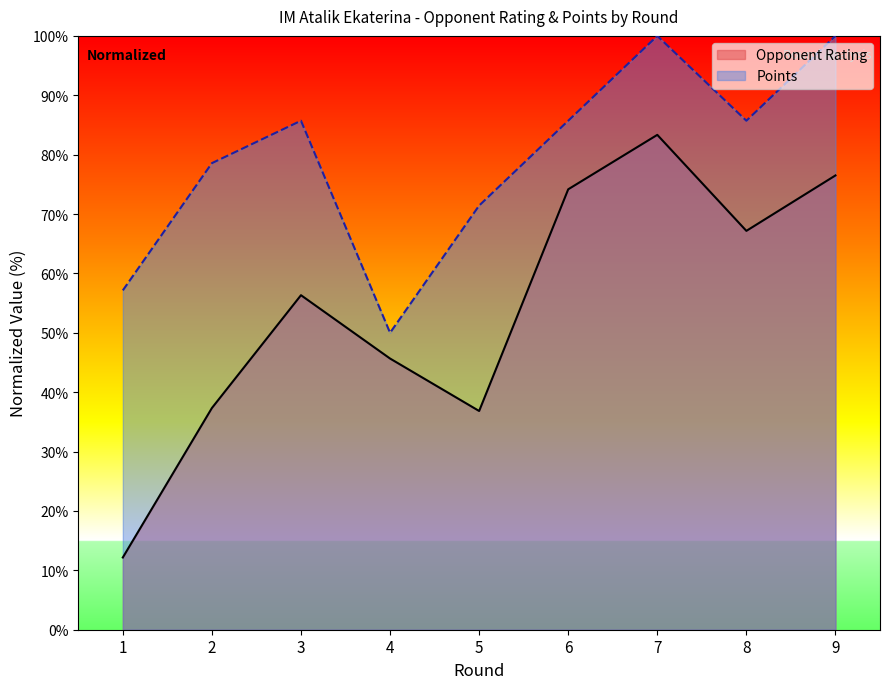

Reading left to right, extract all data points from this chart.

Rating: 1=12.2	2=37.3	3=56.3	4=45.7	5=36.8	6=74.2	7=83.3	8=67.2	9=76.5
Points: 1=57.1	2=78.6	3=85.7	4=50.0	5=71.4	6=85.7	7=100.0	8=85.7	9=100.0